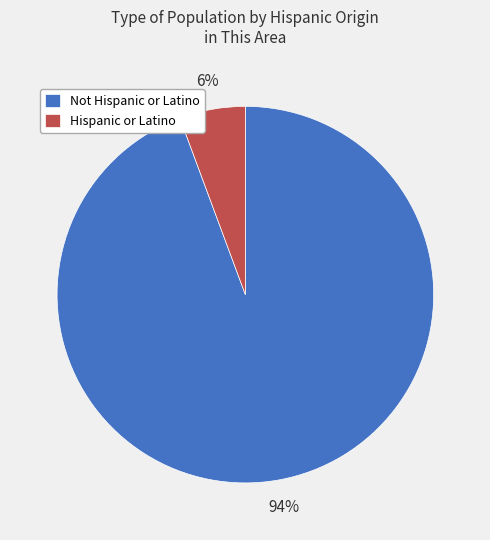

Which has a higher value, Not Hispanic or Latino or Hispanic or Latino?

Not Hispanic or Latino